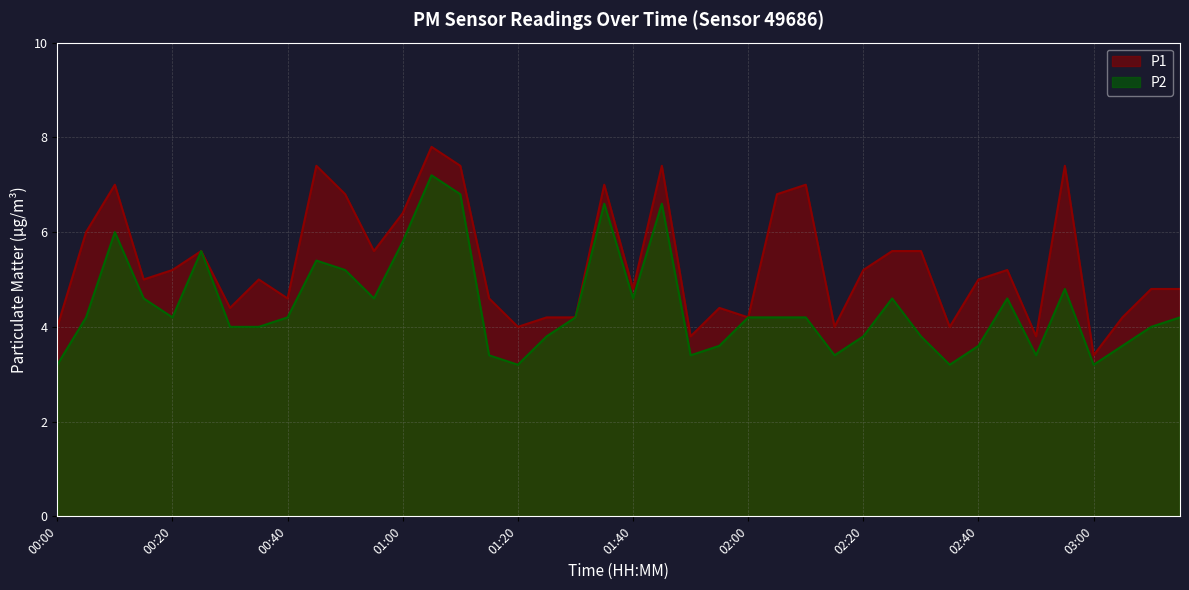

What is the greatest value displayed?

7.8